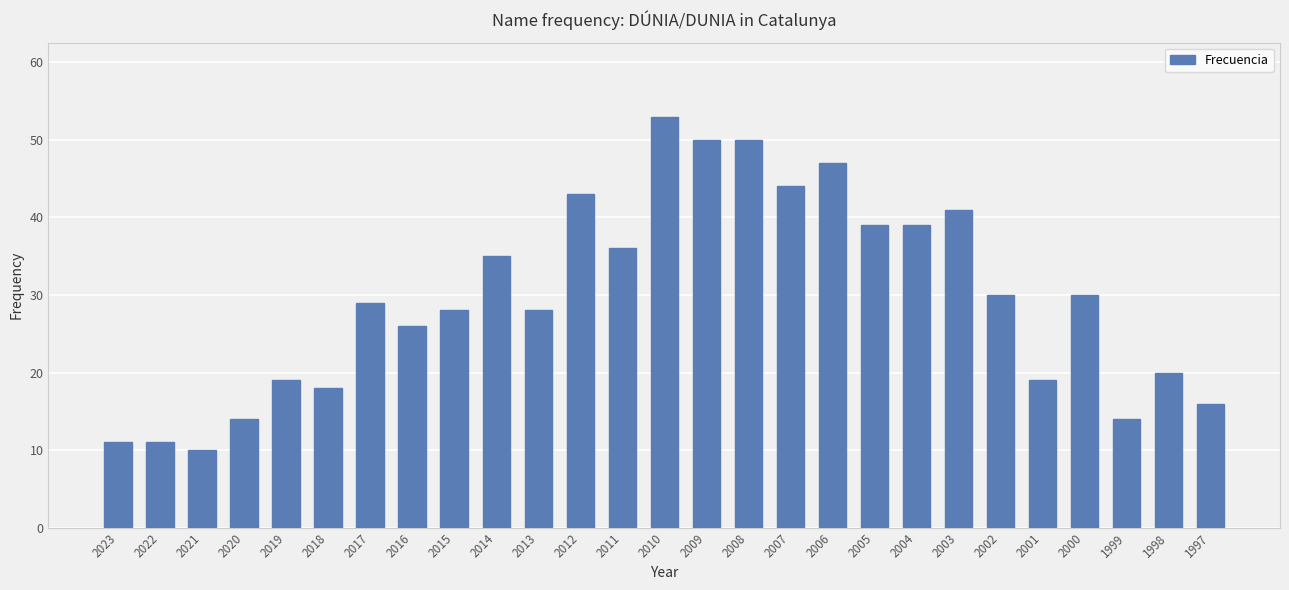

What is the change in value from 2010 to 2008?

-3